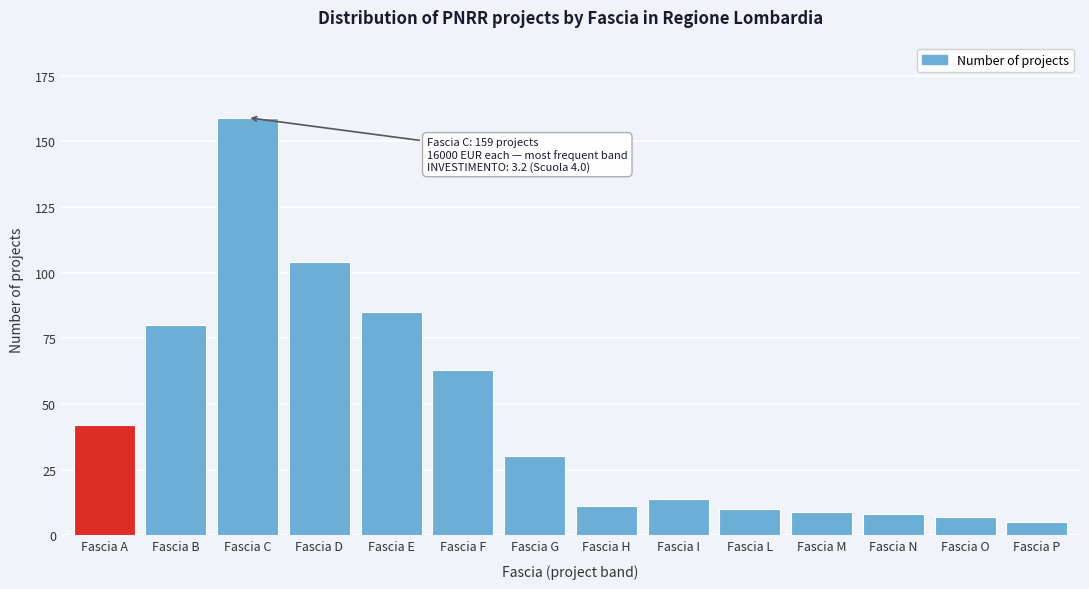

Reading left to right, transcribe all the data shown in this chart.

42	80	159	104	85	63	30	11	14	10	9	8	7	5